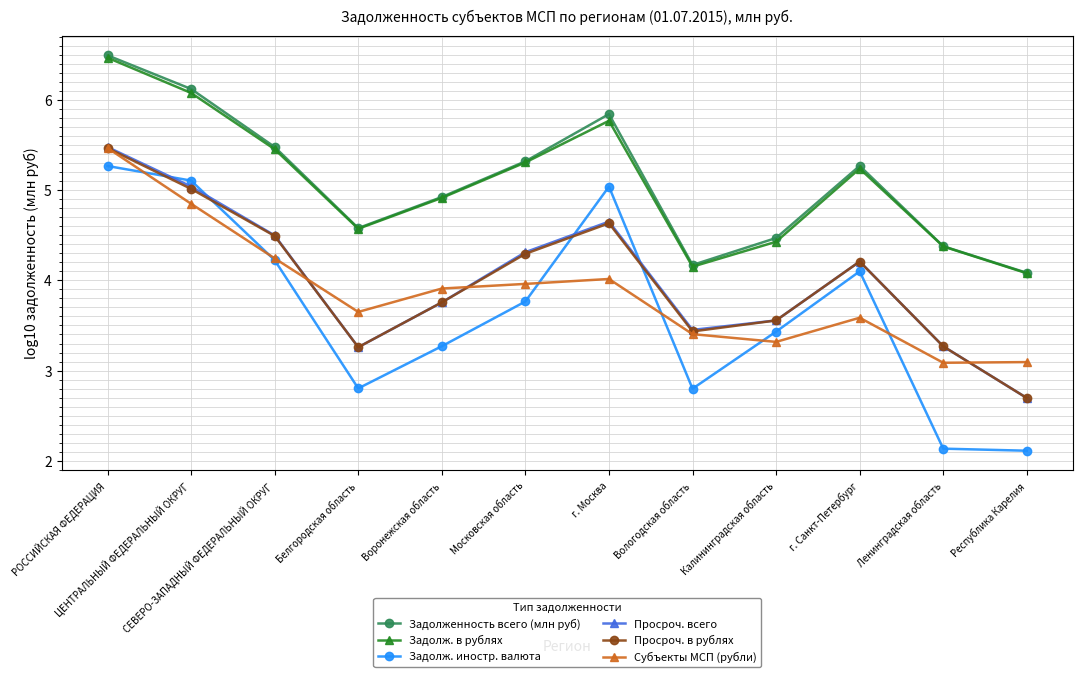

True or false: Задолж. в рублях and Задолж. иностр. валюта cross at least once.

False